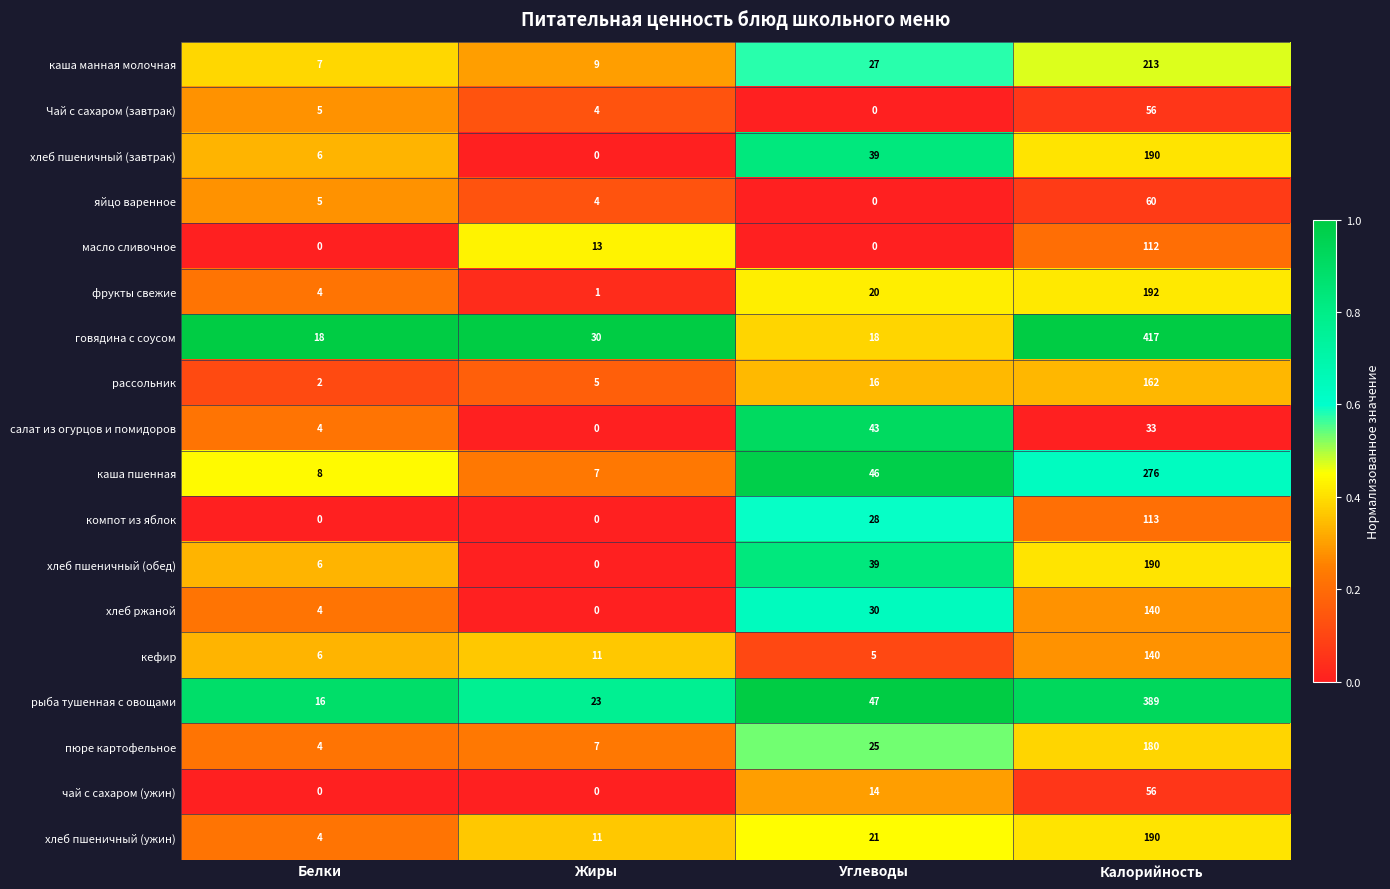

What is the total value across all series at Углеводы?

418